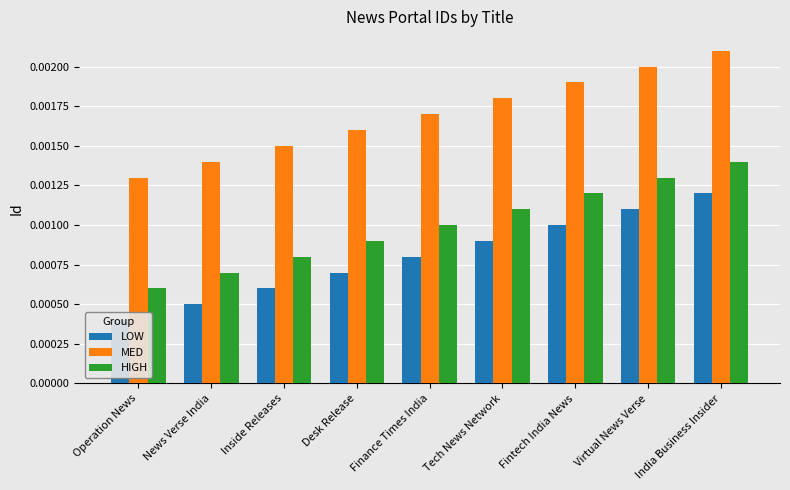

What are all the series names shown in the legend?

LOW, MED, HIGH